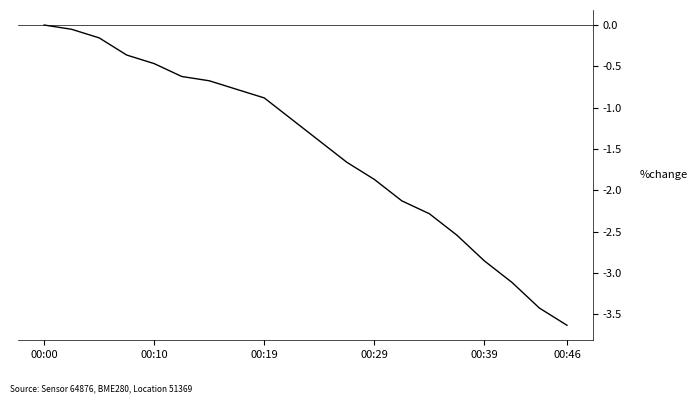

Count the number of values greater than -1.

9